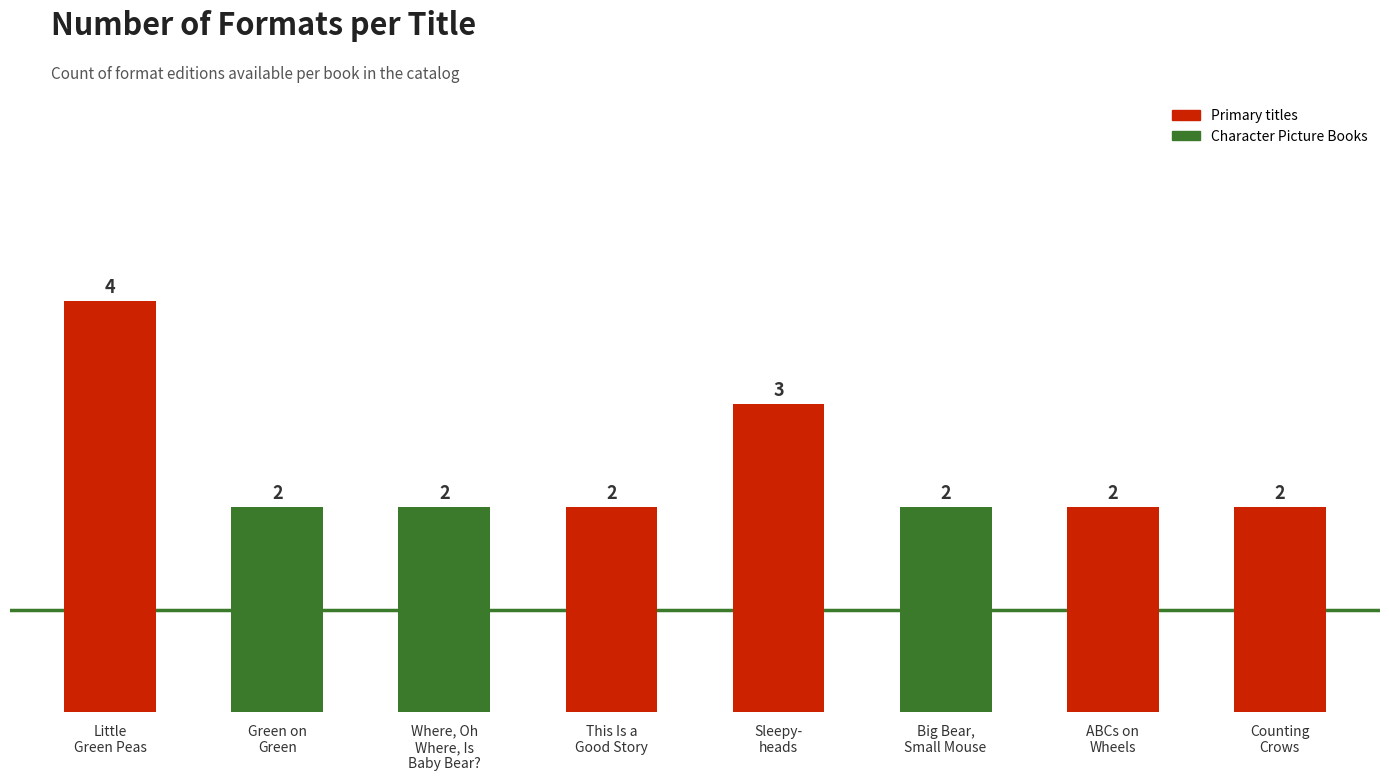

Which label corresponds to the largest value in the chart?

Little
Green Peas